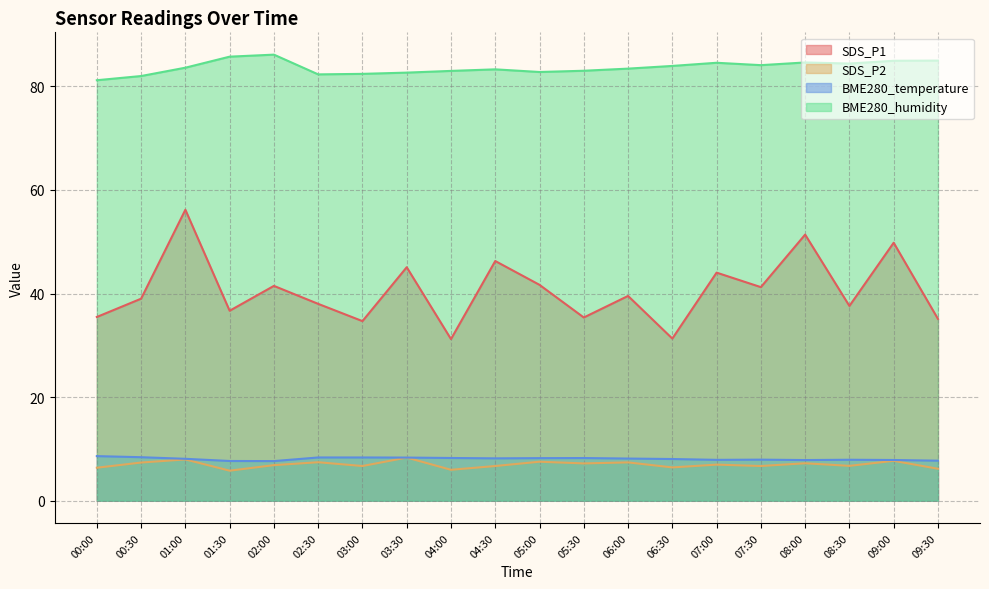

Where is BME280_humidity nearest to the value 83?

05:30